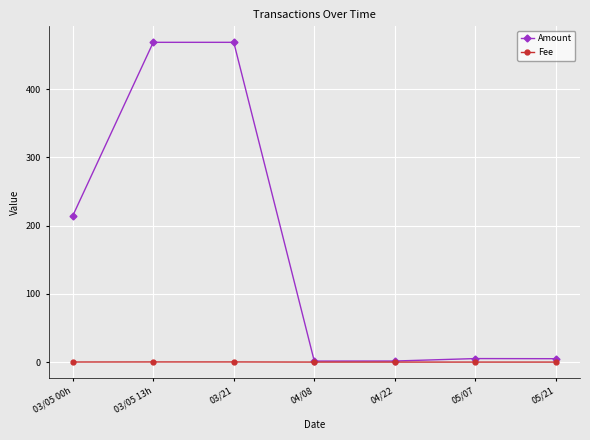

What is the difference between the second highest and minimum values in the Amount series?

467.1